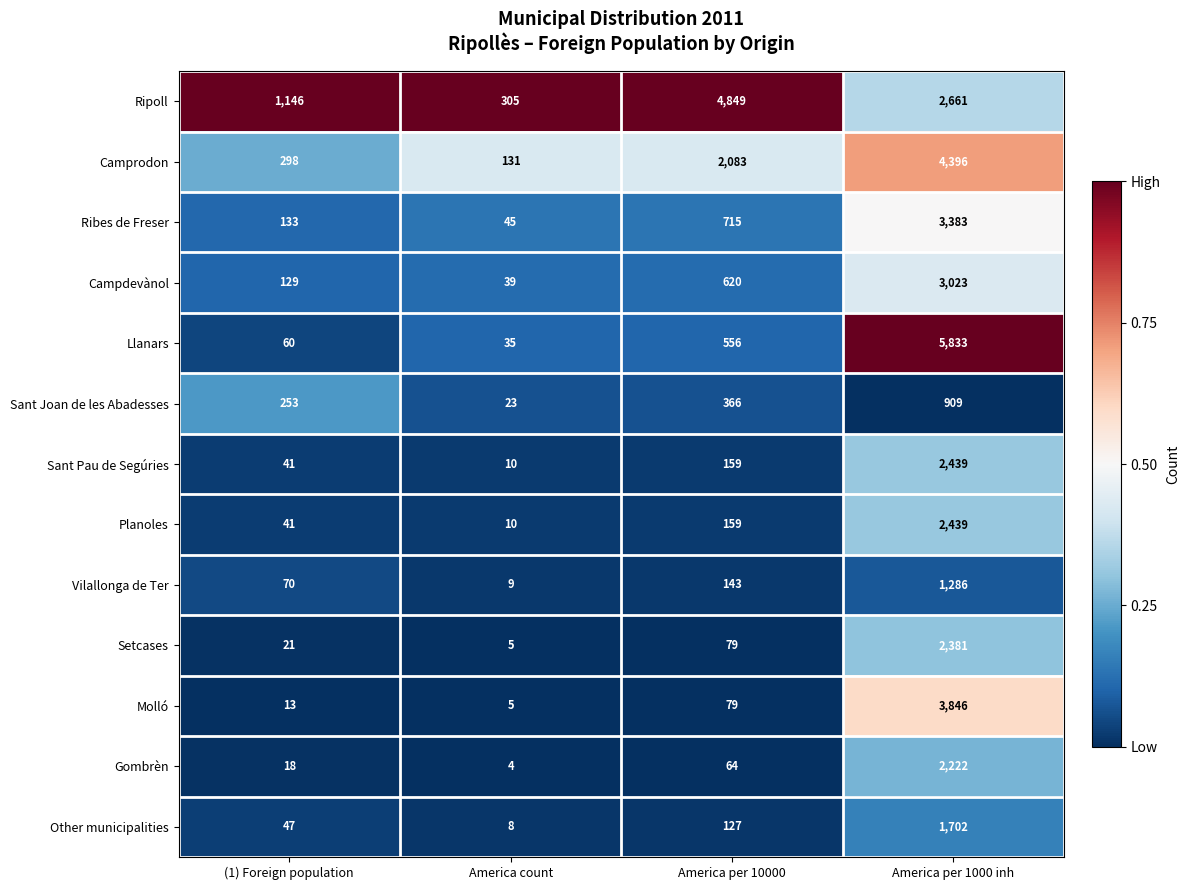

What is the average value of the Ripoll series?

2240